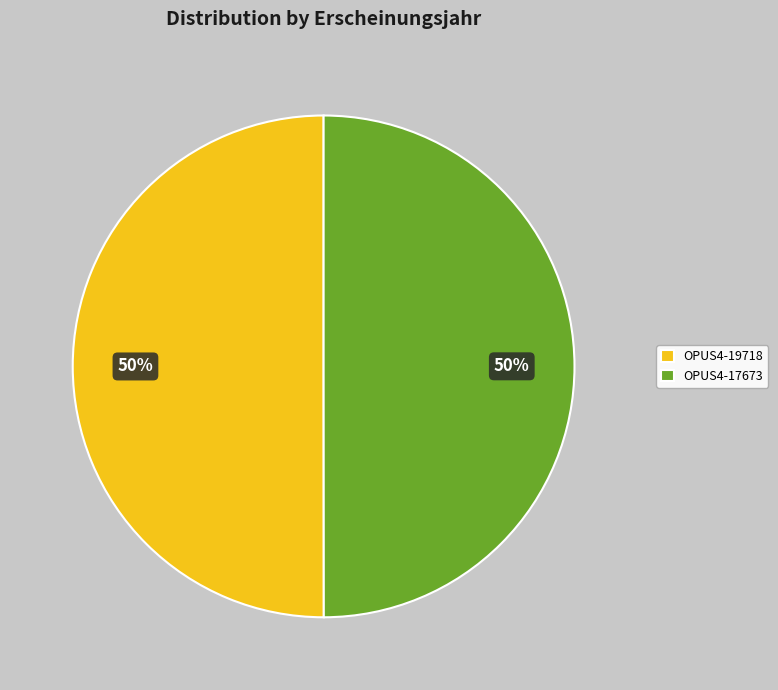

Count the number of slices in the pie.

2